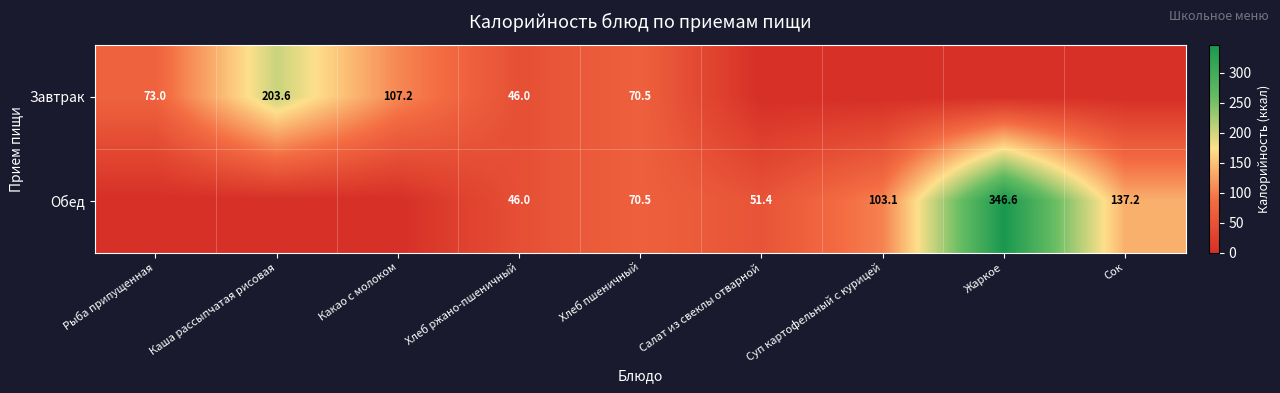

Is the value of Завтрак at Каша рассыпчатая рисовая greater than the value of Обед at Хлеб пшеничный?

Yes